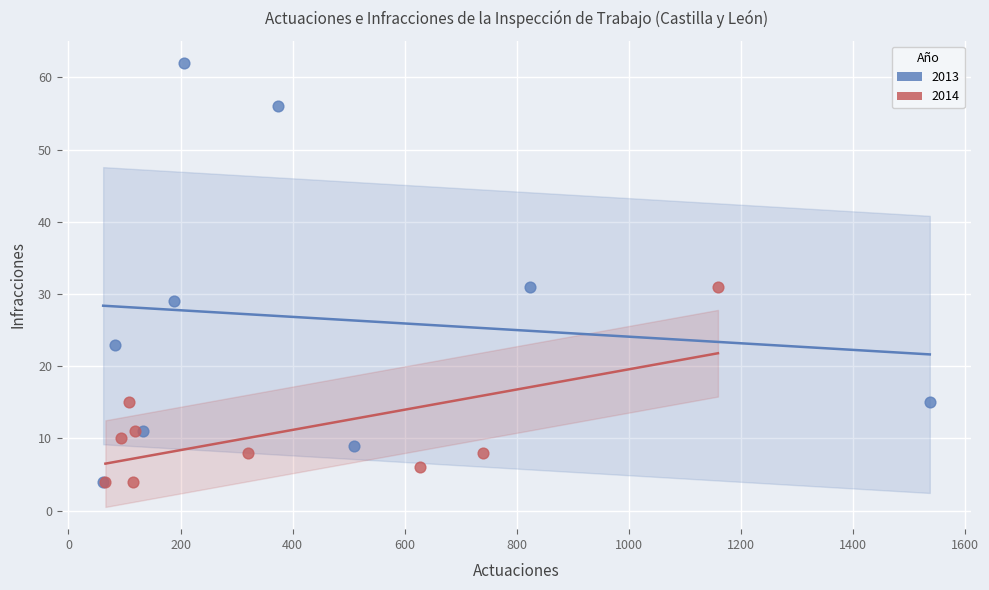

Which series has the largest Y range (max minus min)?

2013